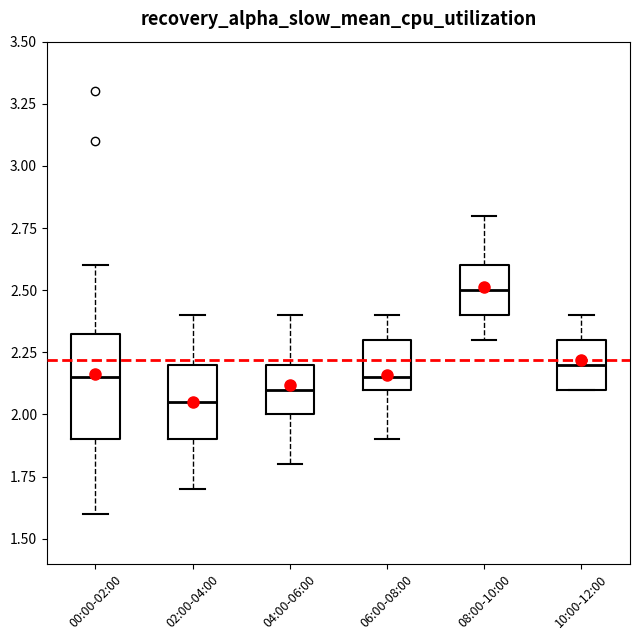

Where does the upper whisker of the box for 08:00-10:00 end on the y-axis? The values are not printed on the chart, so give them approximately, as read against the axis.

2.80